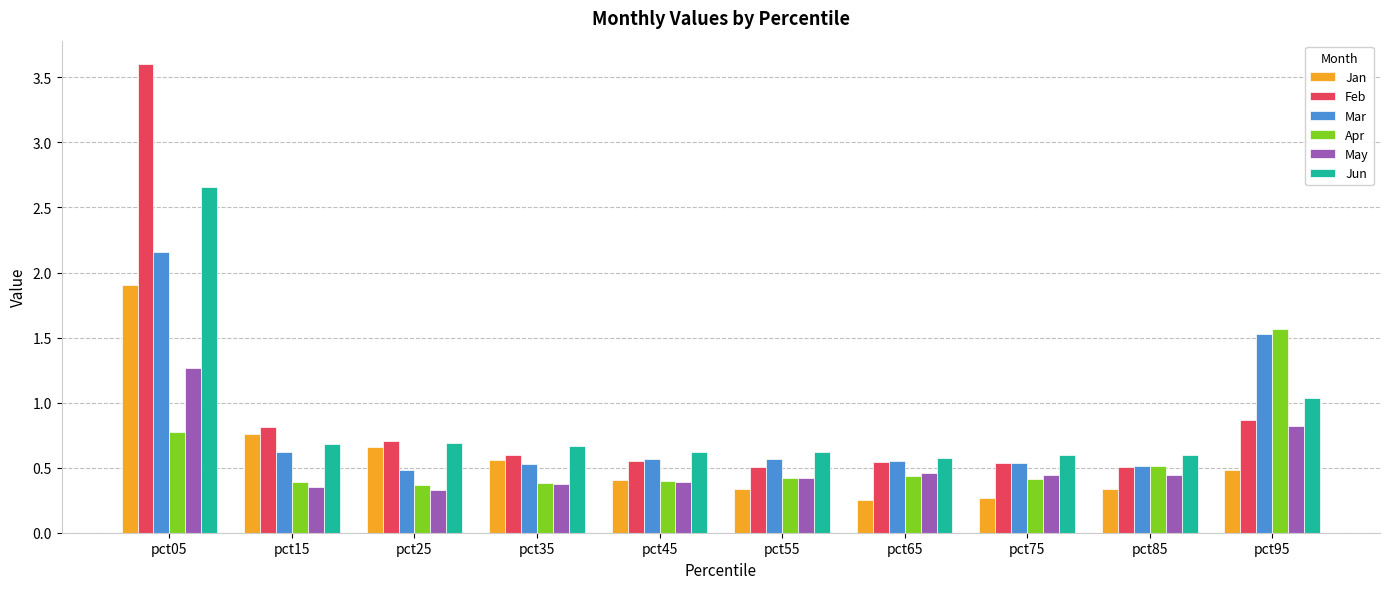

What is the total value across all series at pct95?

6.3